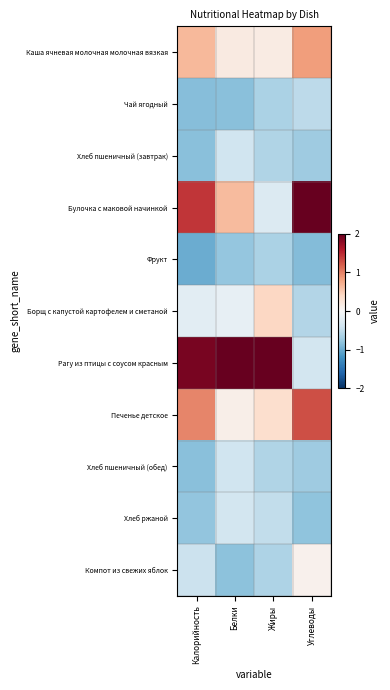

Reading right to left, extract all data points from this chart.

Каша ячневая молочная молочная вязкая: Углеводы=0.8	Жиры=0.2	Белки=0.2	Калорийность=0.7
Чай ягодный: Углеводы=-0.5	Жиры=-0.6	Белки=-0.8	Калорийность=-0.8
Хлеб пшеничный (завтрак): Углеводы=-0.7	Жиры=-0.6	Белки=-0.4	Калорийность=-0.8
Булочка с маковой начинкой: Углеводы=2.3	Жиры=-0.3	Белки=0.6	Калорийность=1.4
Фрукт: Углеводы=-0.9	Жиры=-0.6	Белки=-0.8	Калорийность=-1.0
Борщ с капустой картофелем и сметаной: Углеводы=-0.6	Жиры=0.4	Белки=-0.2	Калорийность=-0.2
Рагу из птицы с соусом красным: Углеводы=-0.4	Жиры=2.9	Белки=2.8	Калорийность=1.9
Печенье детское: Углеводы=1.3	Жиры=0.3	Белки=0.1	Калорийность=1.0
Хлеб пшеничный (обед): Углеводы=-0.7	Жиры=-0.6	Белки=-0.4	Калорийность=-0.8
Хлеб ржаной: Углеводы=-0.8	Жиры=-0.5	Белки=-0.4	Калорийность=-0.8
Компот из свежих яблок: Углеводы=0.1	Жиры=-0.6	Белки=-0.8	Калорийность=-0.4